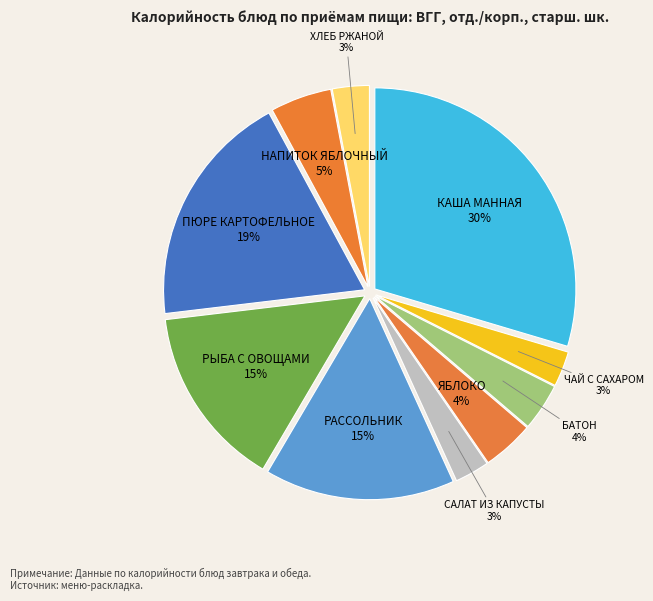

What is the largest slice in the pie chart?

КАША МАННАЯ